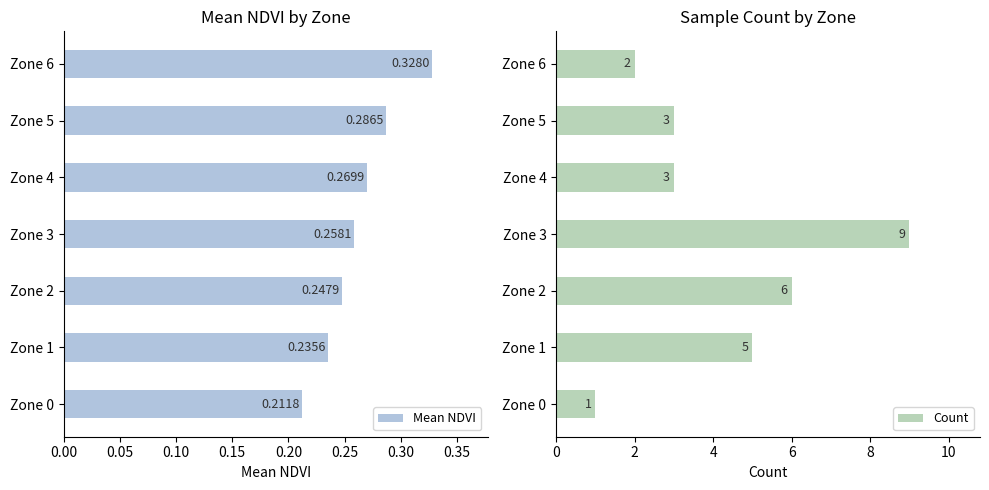

Rank the categories by Mean NDVI value from highest to lowest.

Zone 6, Zone 5, Zone 4, Zone 3, Zone 2, Zone 1, Zone 0